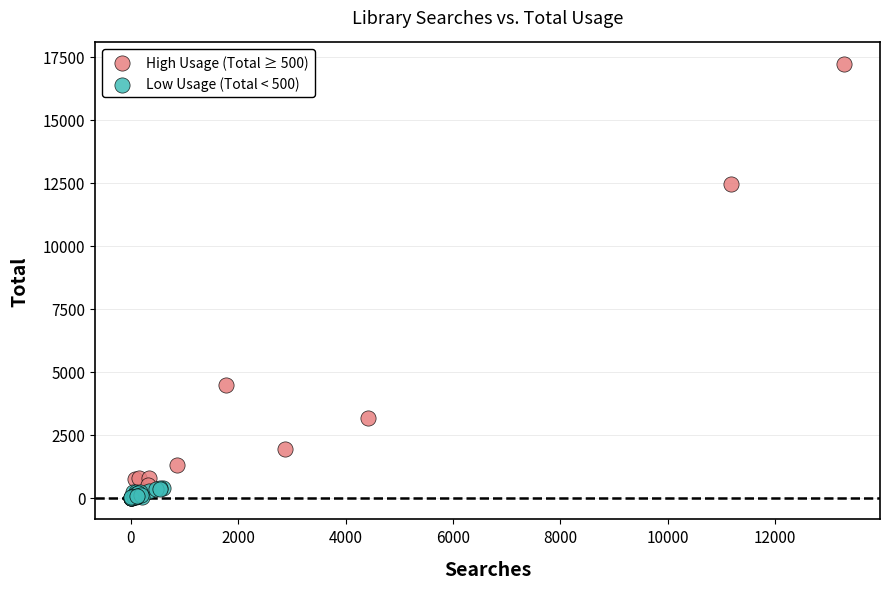

Which series has the largest Y range (max minus min)?

High Usage (Total ≥ 500)